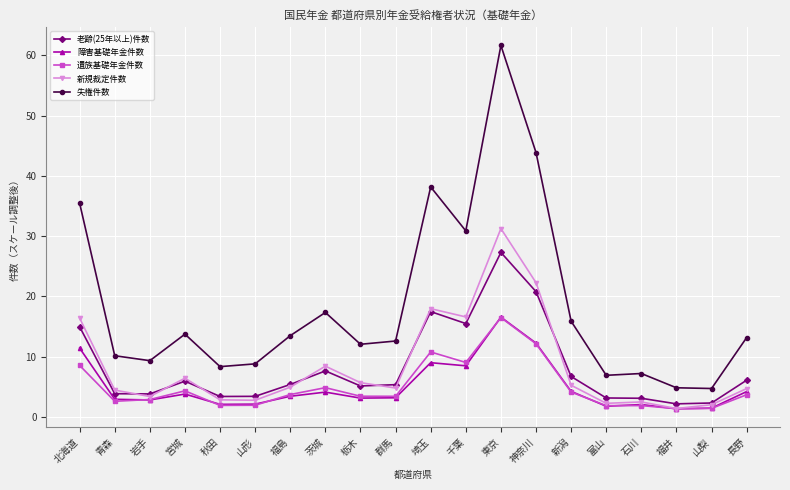

Which category has the highest value in the 老齢(25年以上)件数 series?

東京